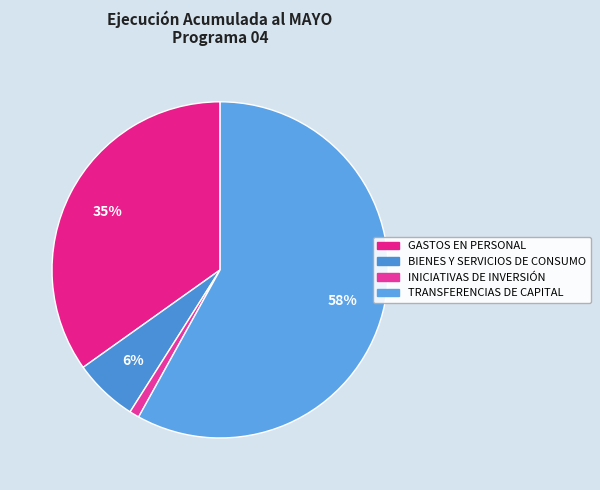

What portion of the pie excludes INICIATIVAS DE INVERSIÓN?

99.1%